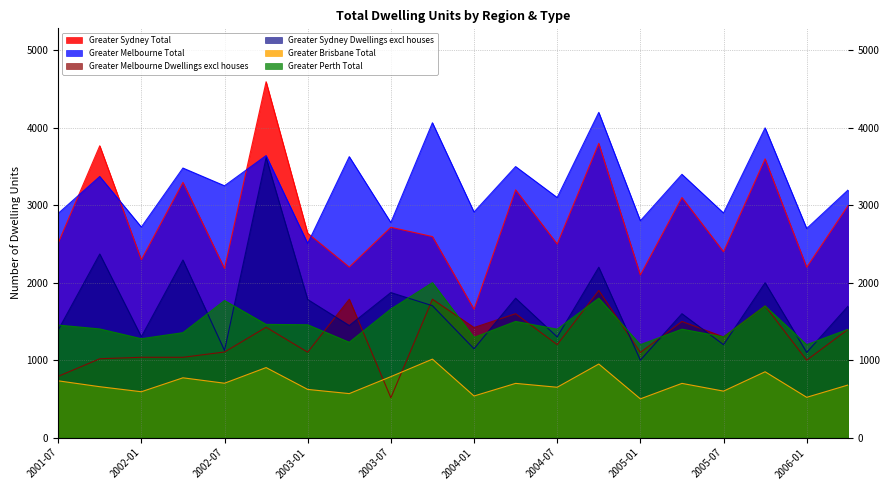

Does the chart display data point markers on the line(s)?

No